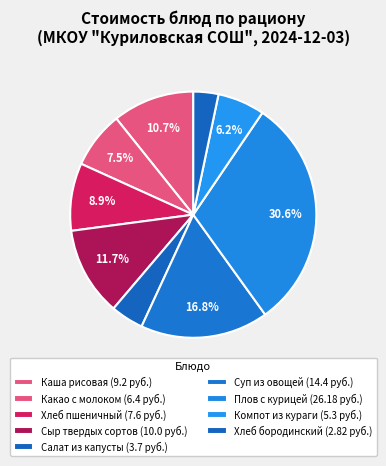

How many segments does this pie chart have?

9